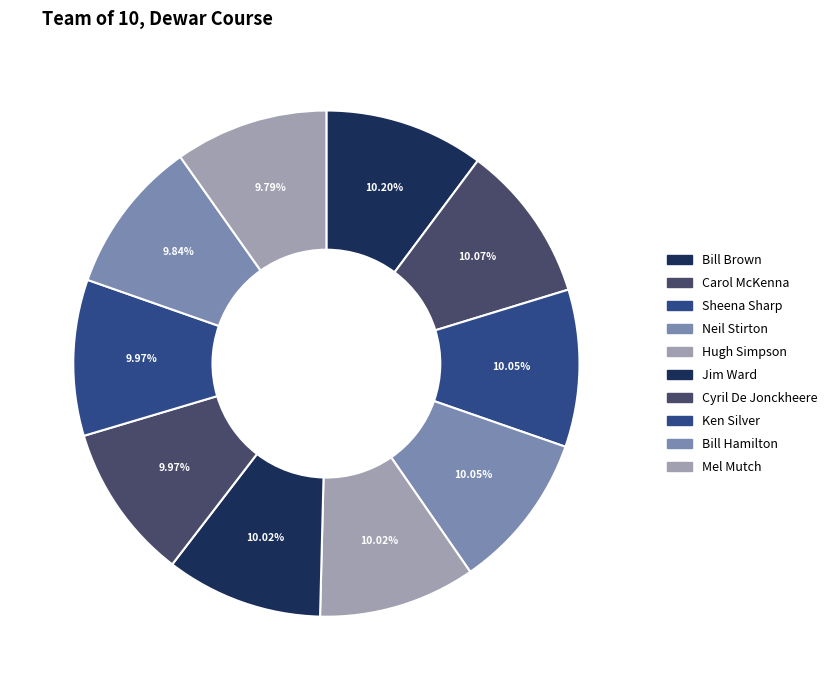

How many slices are in this pie chart?

10